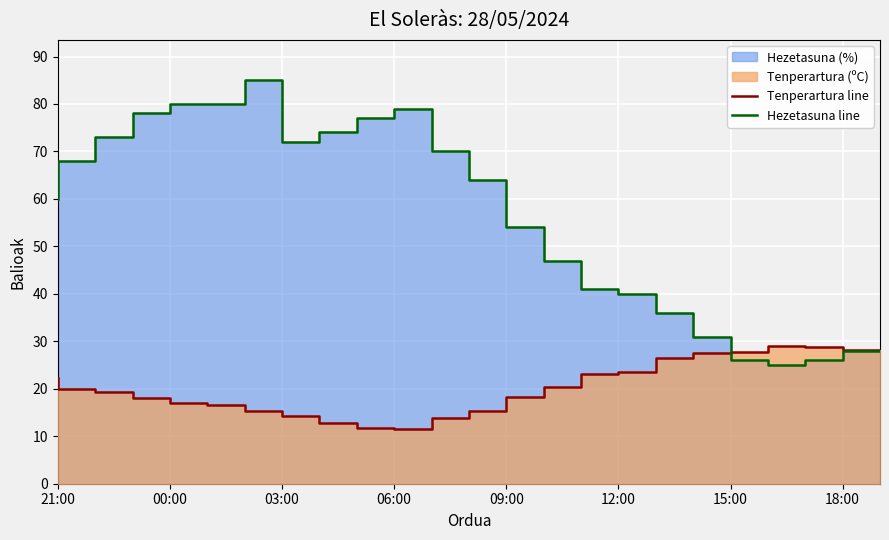

Which has a higher value, 19 or 20?

20